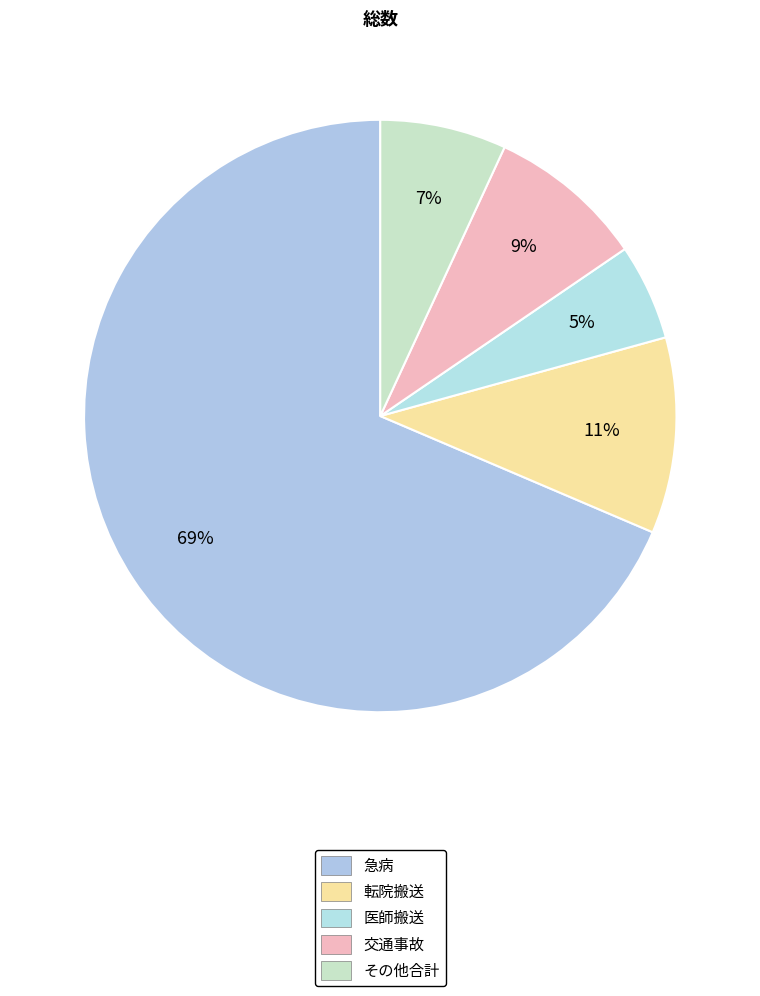

To the nearest percent, what is the average slice percentage?

20%